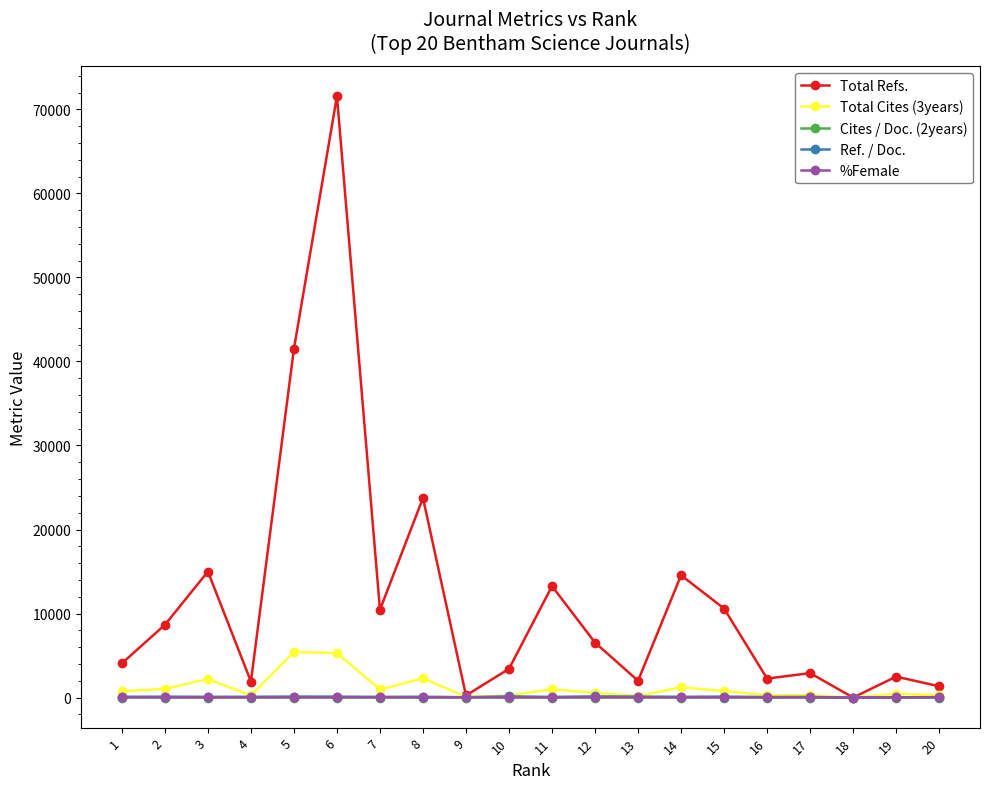

True or false: Ref. / Doc. has more than 0 points higher than both neighbors.

True